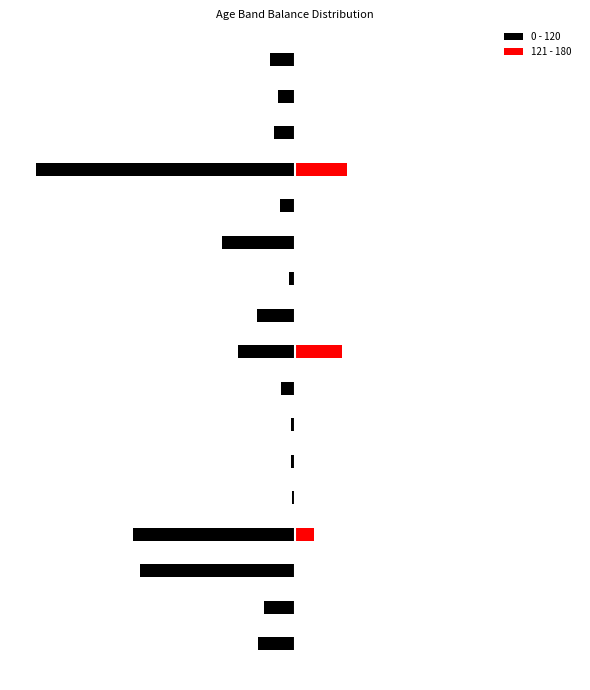

What value does the 0 - 120 series have at 8?

-200679